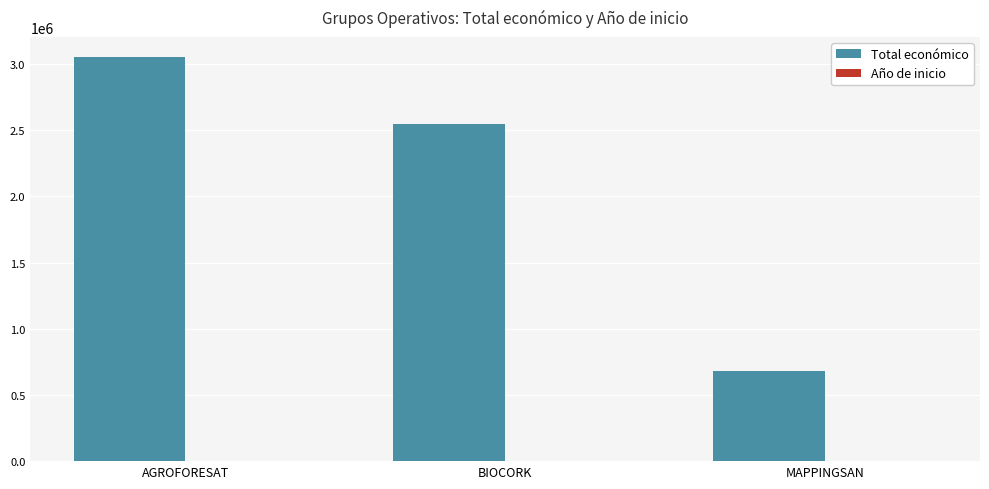

Which series changed the most between AGROFORESAT and MAPPINGSAN?

Total económico